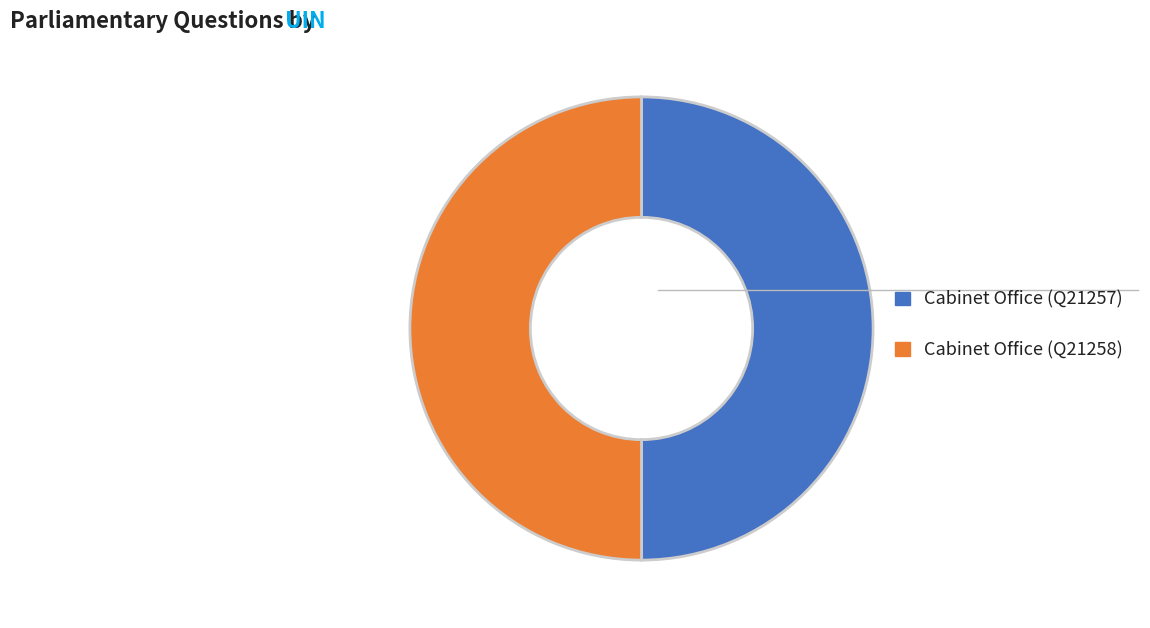

How many segments does this pie chart have?

2